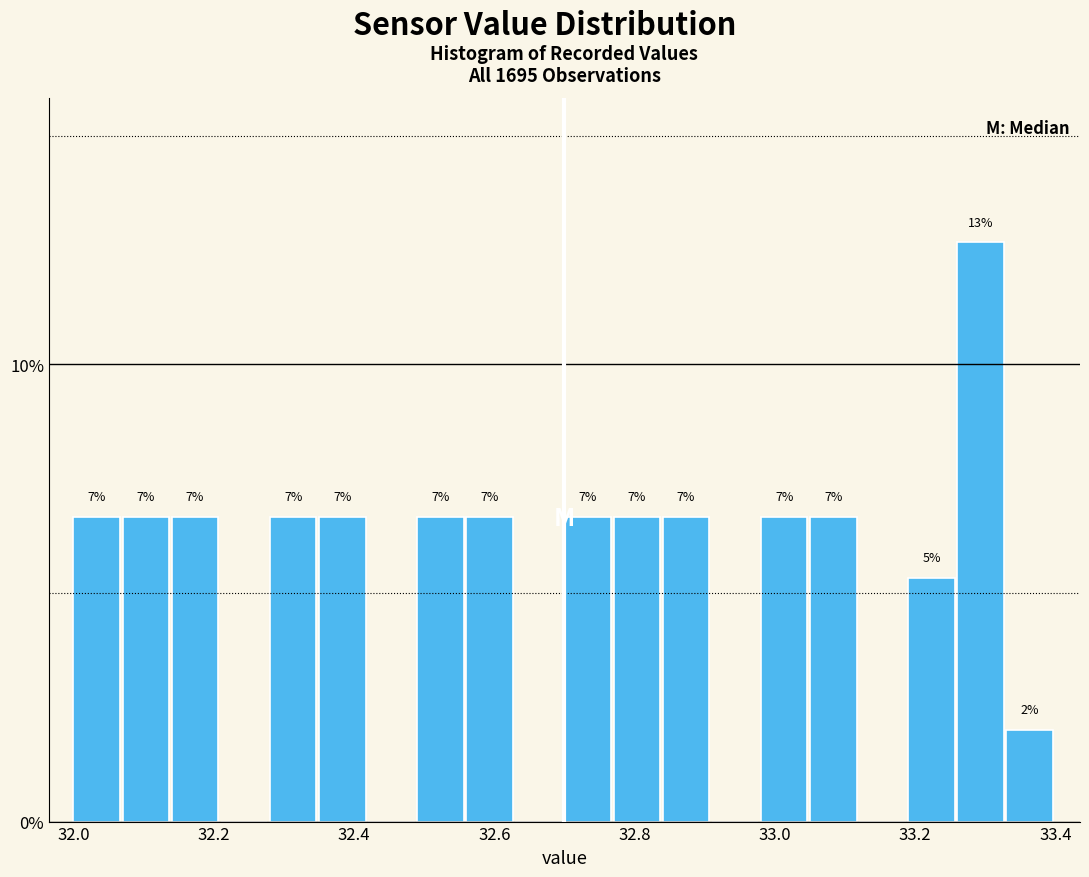

Around what value on the x-axis is the tallest bar? Give the approximate position of its centre, as read against the axis.

33.30